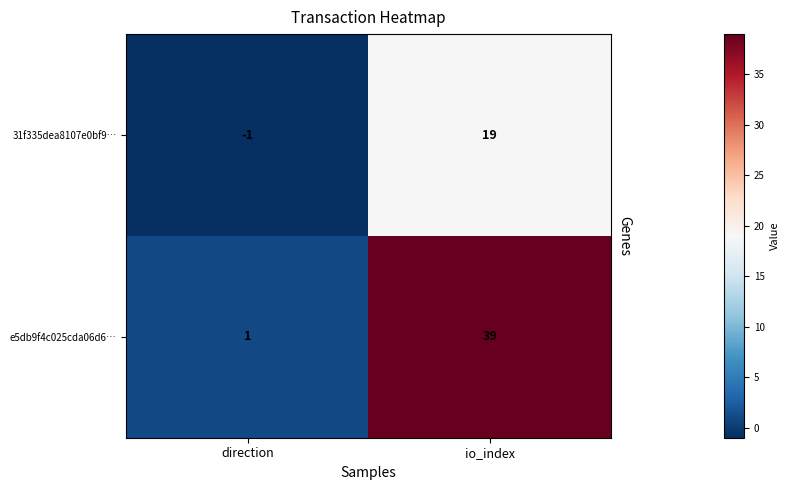

At io_index, list the series in order from smallest to largest.

31f335dea8107e0bf9…, e5db9f4c025cda06d6…